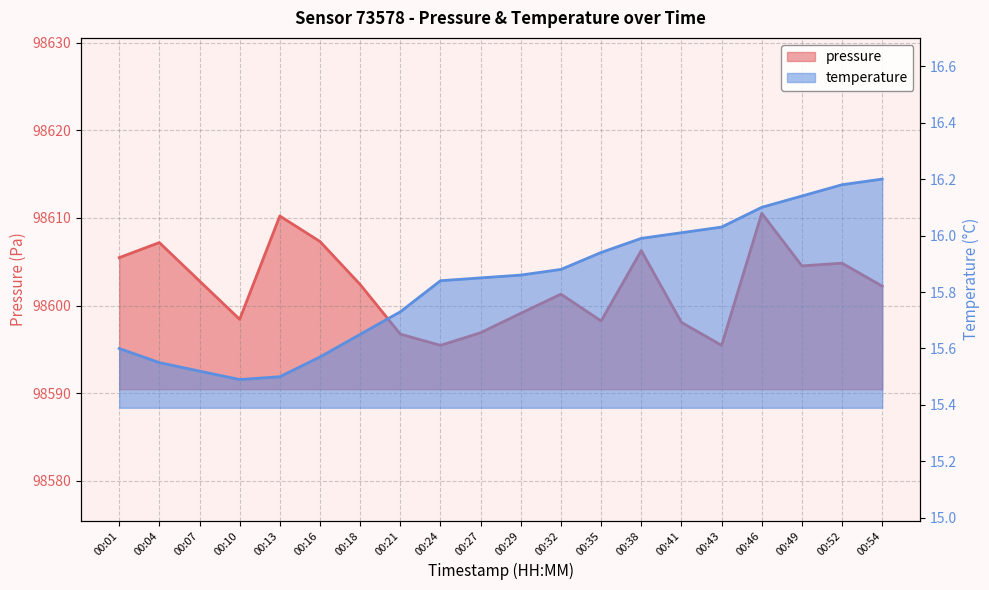

What is the total value across all series at 00:27?

98612.8